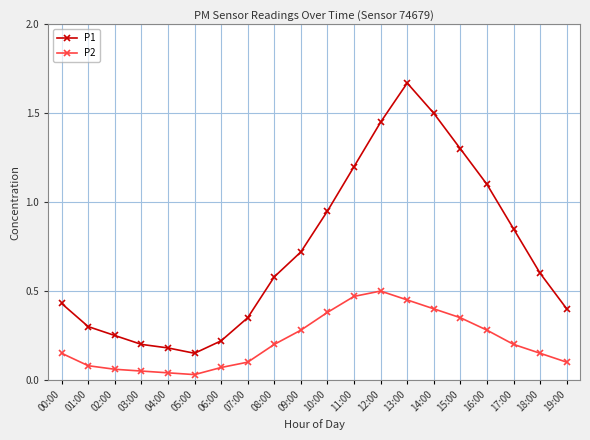

Which series has the widest spread of values?

P1